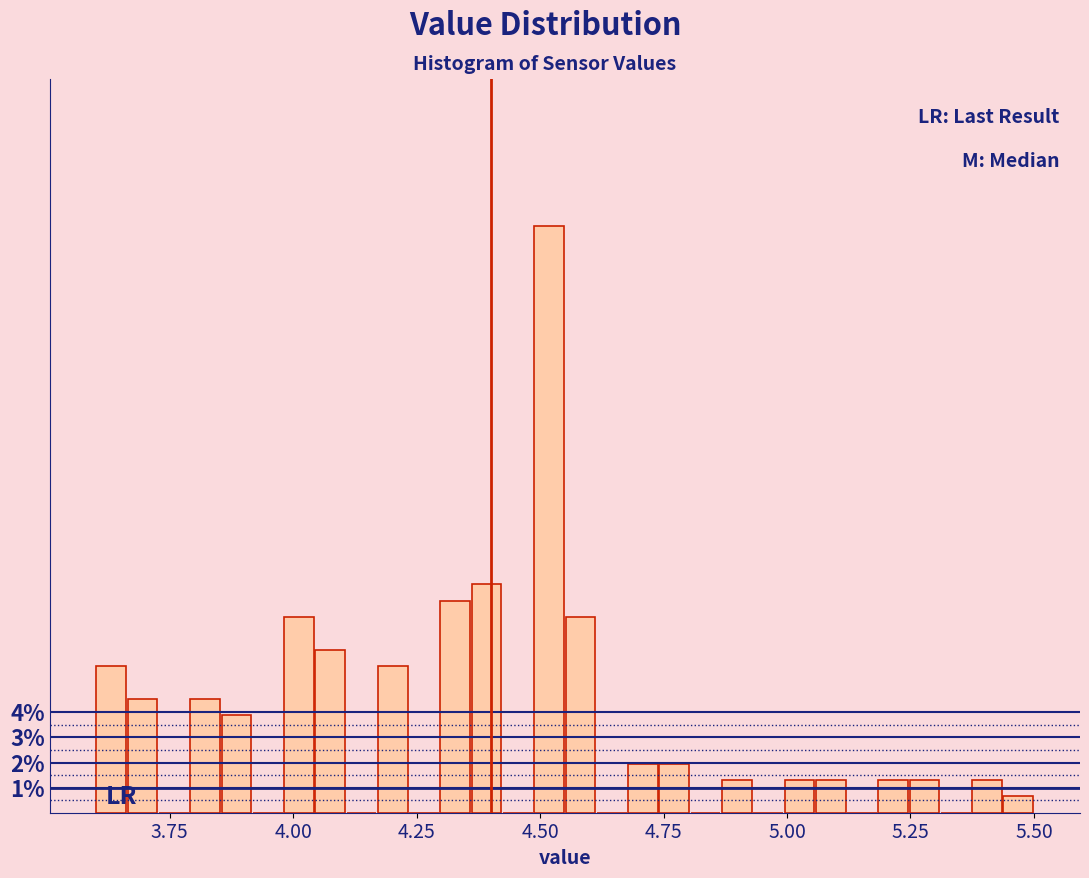

Read against the x-axis, roughly where is the centre of the tallest bar?

4.50